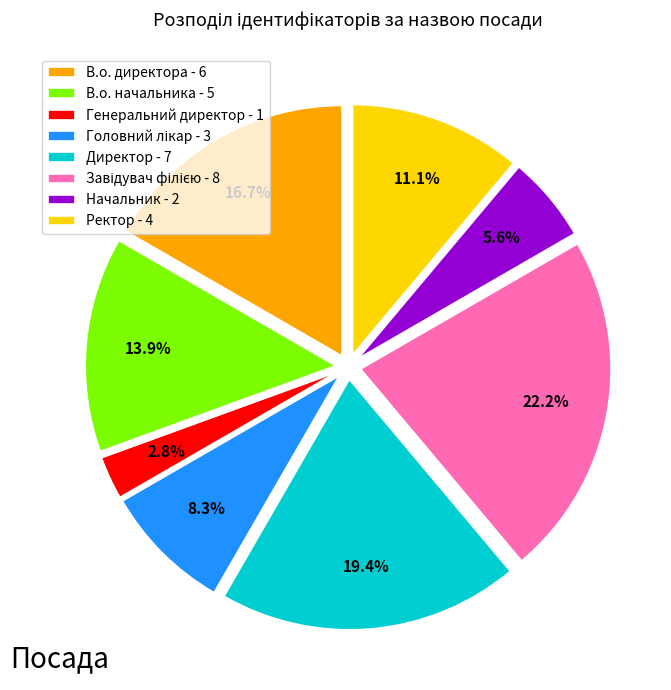

To the nearest percent, what is the difference between the largest and smallest slice percentages?

19%